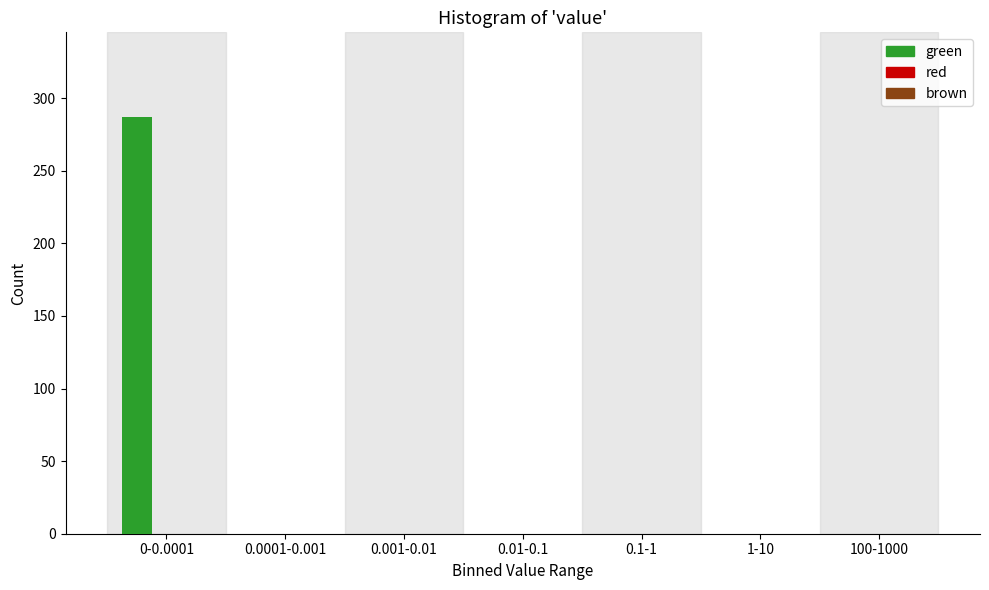

Reading right to left, extract all data points from this chart.

100-1000=0	1-10=0	0.1-1=0	0.01-0.1=0	0.001-0.01=0	0.0001-0.001=0	0-0.0001=287